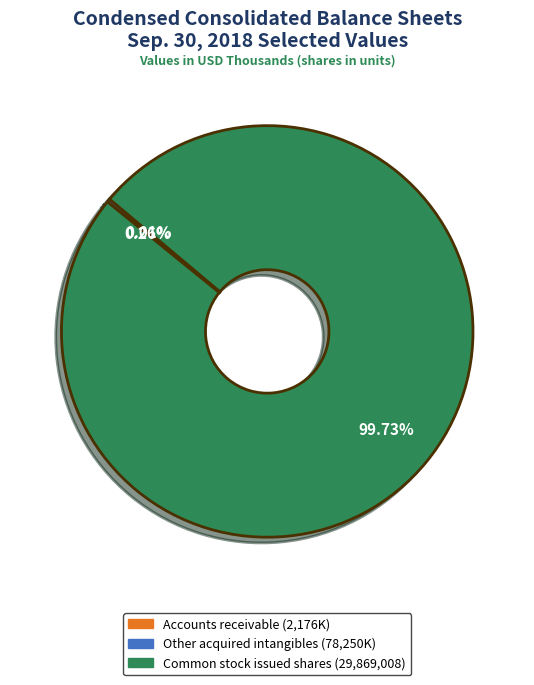

What is the largest slice in the pie chart?

Common stock issued shares